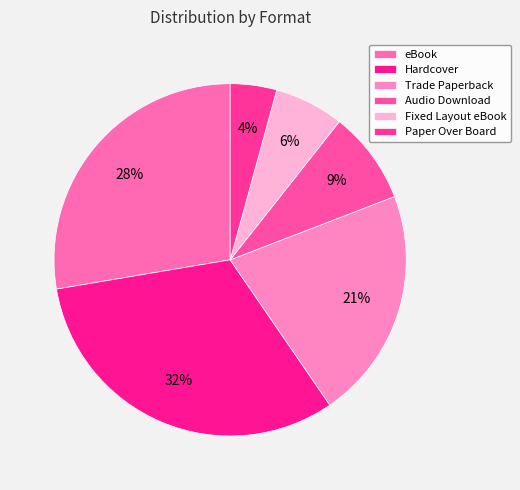

How many segments does this pie chart have?

6